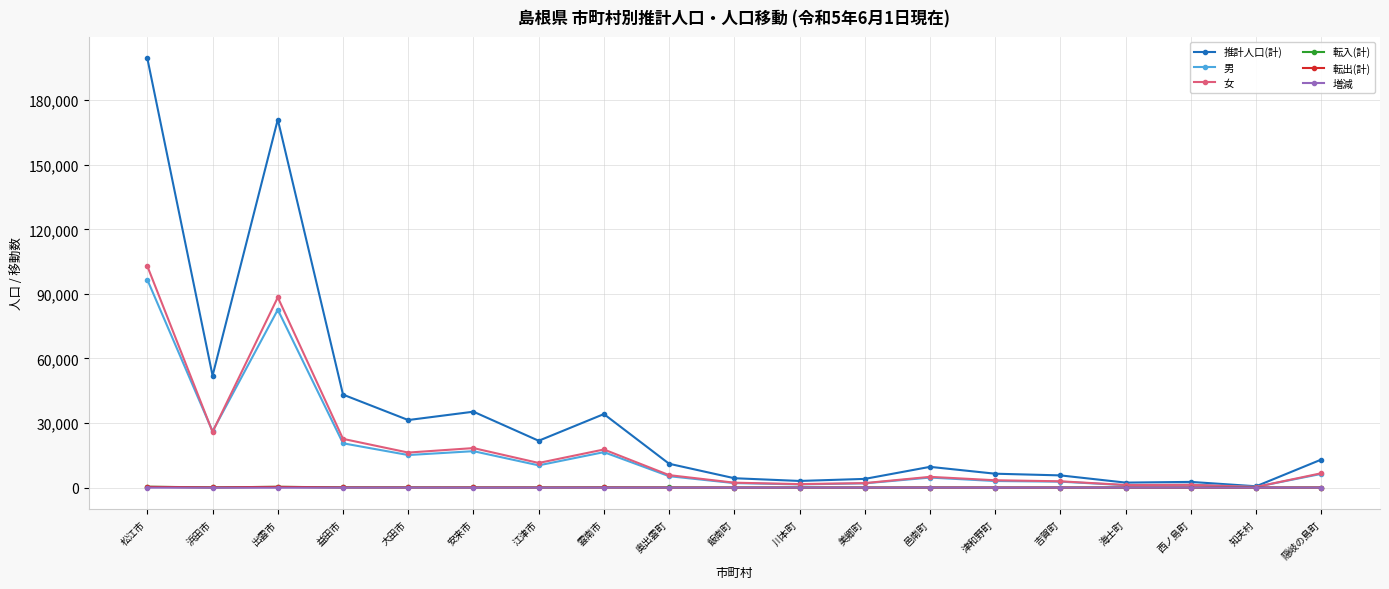

Which category has the highest value in the 男 series?

松江市